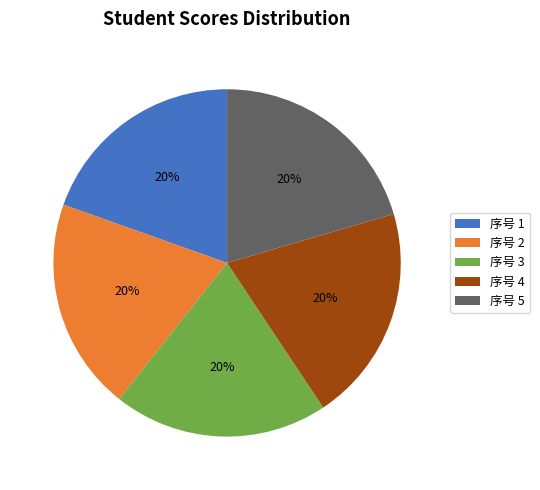

Is the sum of 序号 3 and 序号 5 greater than half?

No